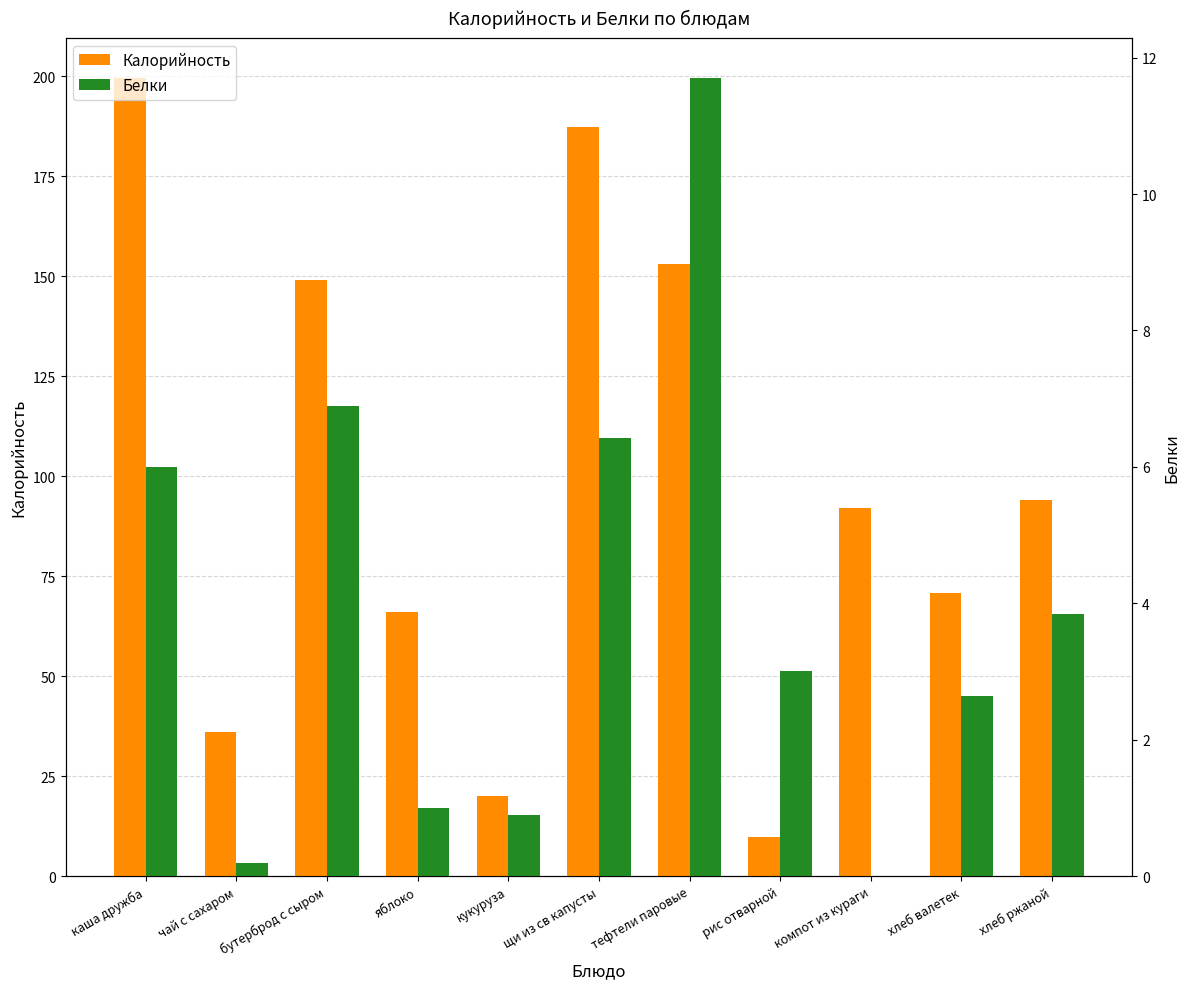

How many data points in Калорийность are less than 92?

5